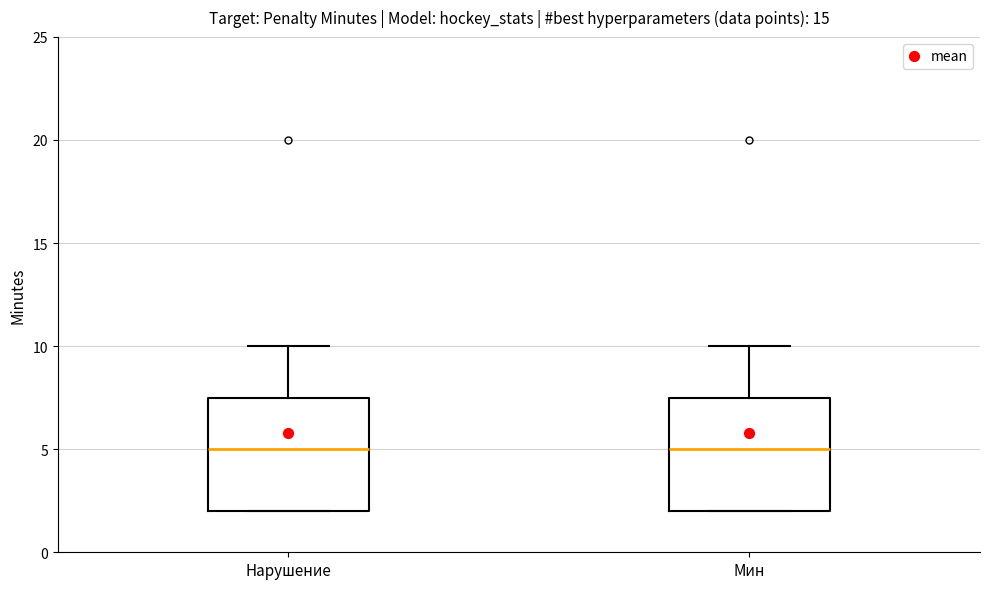

Where is the upper edge of the box for Мин on the y-axis? The values are not printed on the chart, so give them approximately, as read against the axis.

7.5